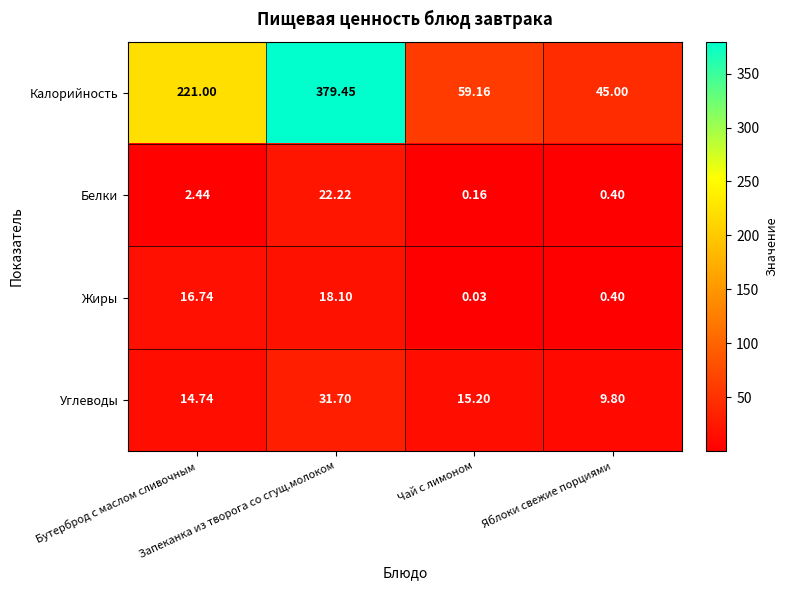

At how many categories does at least one series exceed 25?

4